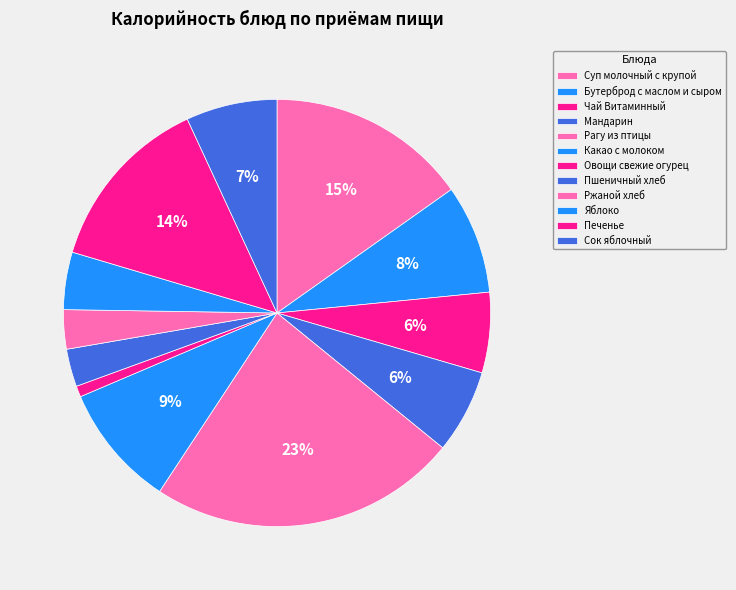

Count the number of slices in the pie.

12